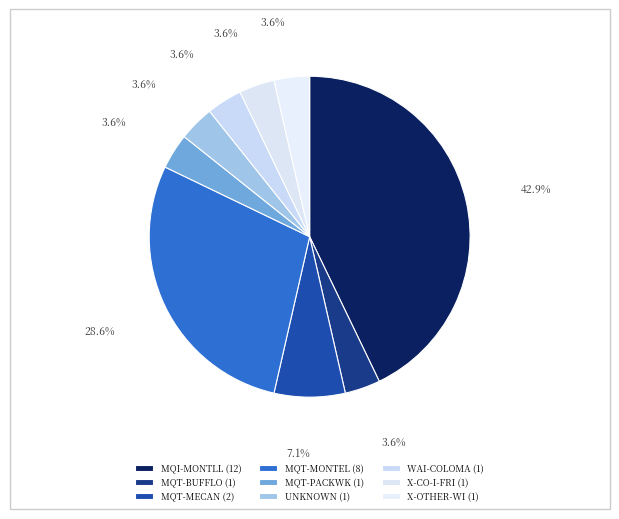

Count the number of slices in the pie.

9